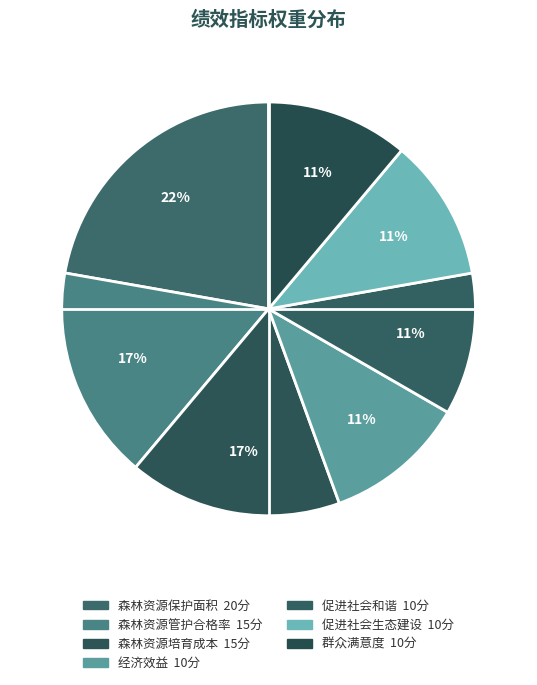

The 促进社会生态建设 slice represents 18% of the pie. True or false?

False